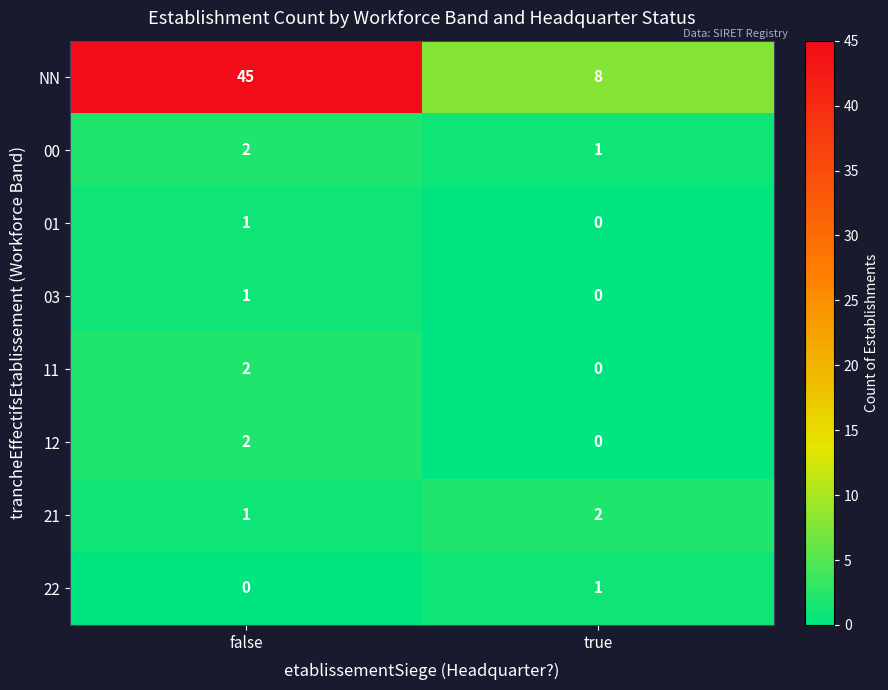

Reading left to right, what are all the values shown in this chart?

NN: 45	8
00: 2	1
01: 1	0
03: 1	0
11: 2	0
12: 2	0
21: 1	2
22: 0	1